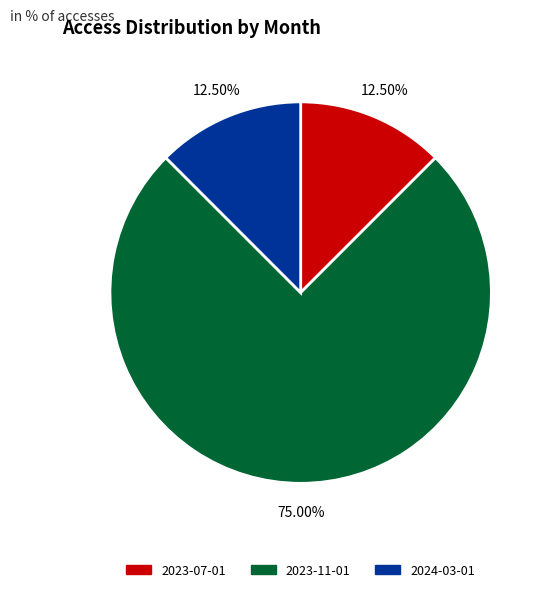

Which has a higher value, 2023-07-01 or 2023-11-01?

2023-11-01